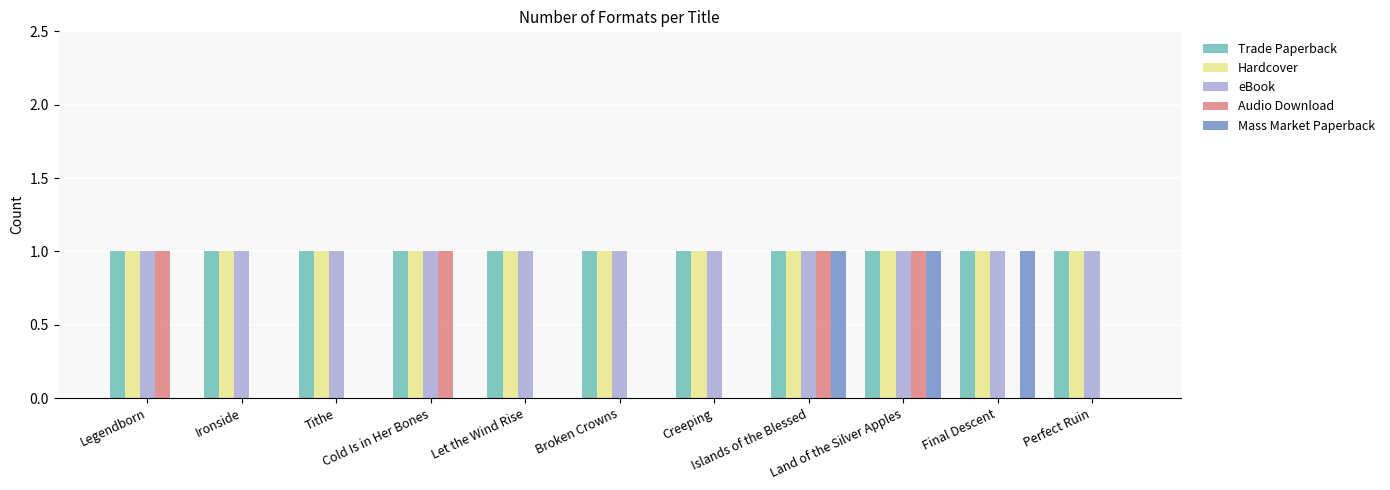

What is the sum of all Audio Download values?

4